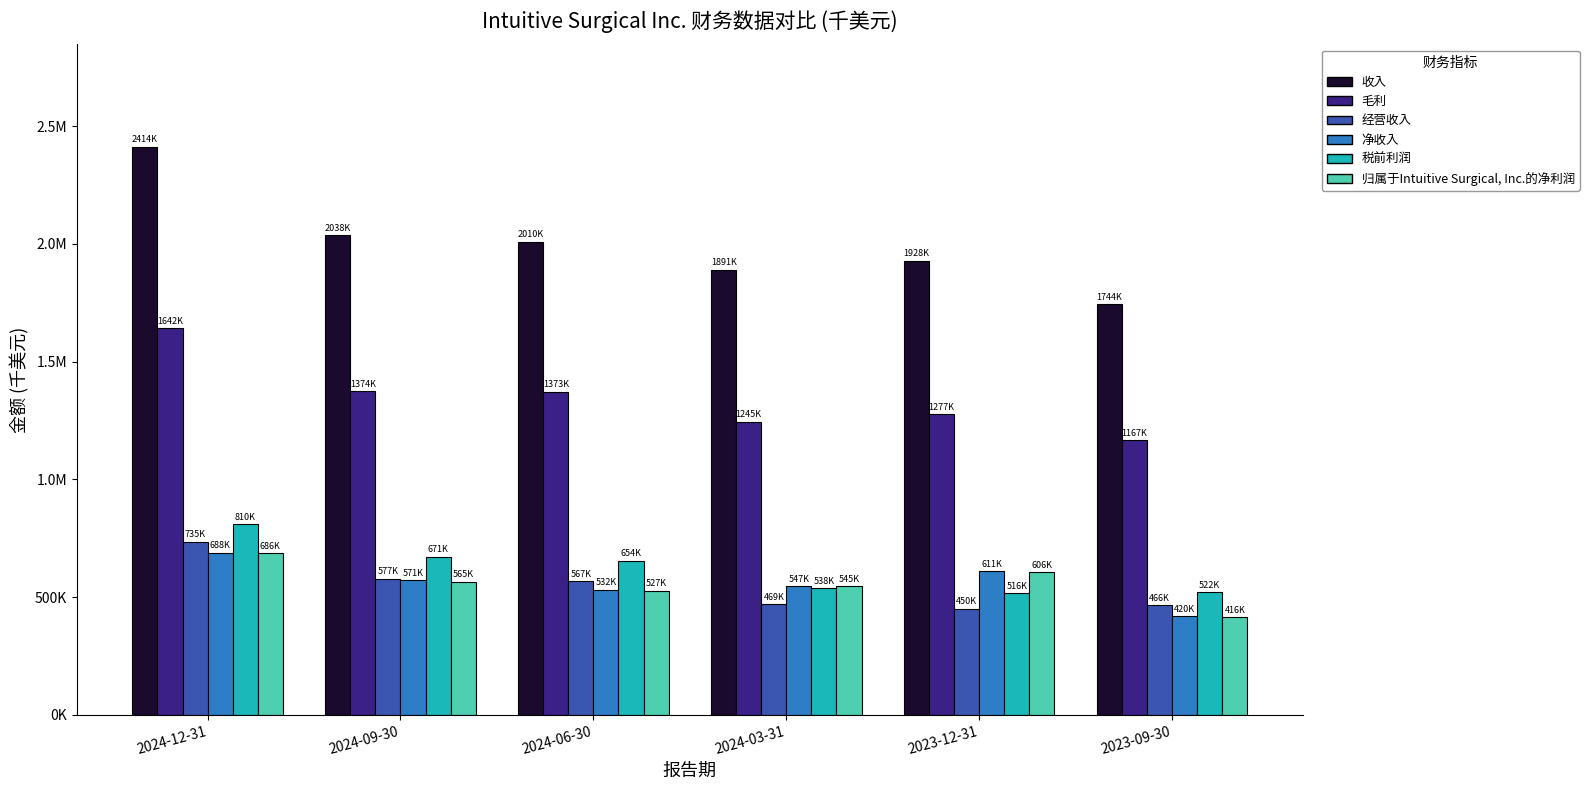

What is the difference between the highest and lowest values at 2023-12-31?

1478100